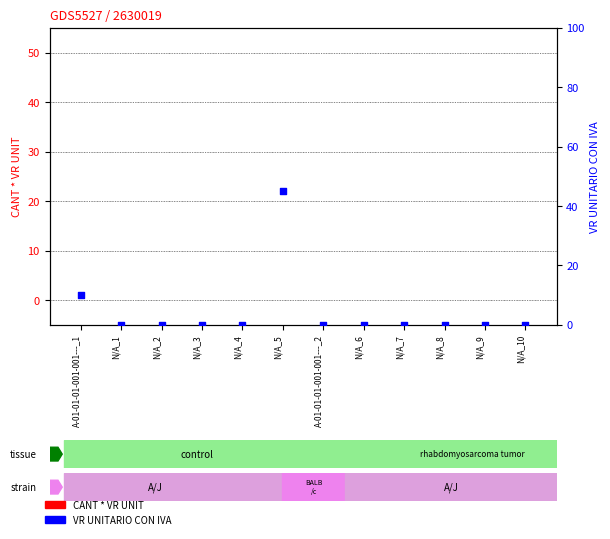

What are all the series names shown in the legend?

CANT * VR UNIT, VR UNITARIO CON IVA